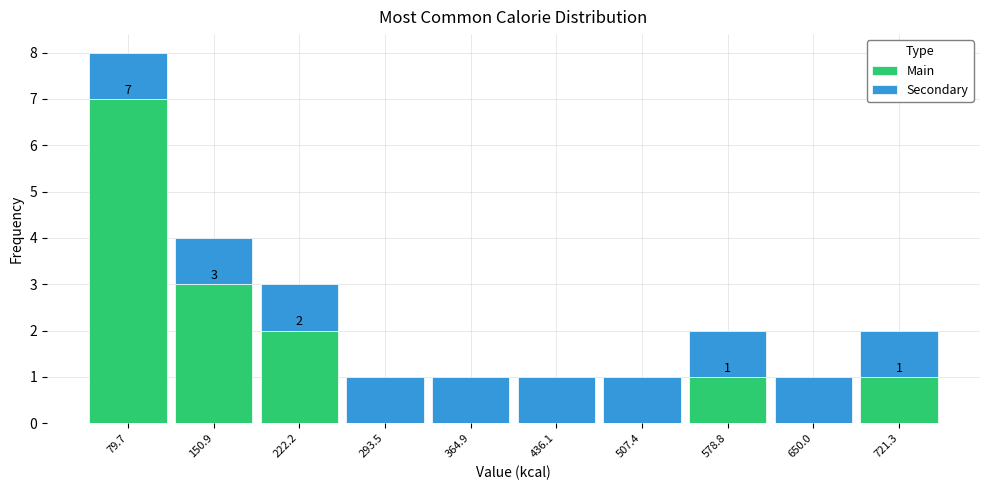

Which range on the x-axis has the tallest stacked bar (by total height)?

40 to 120